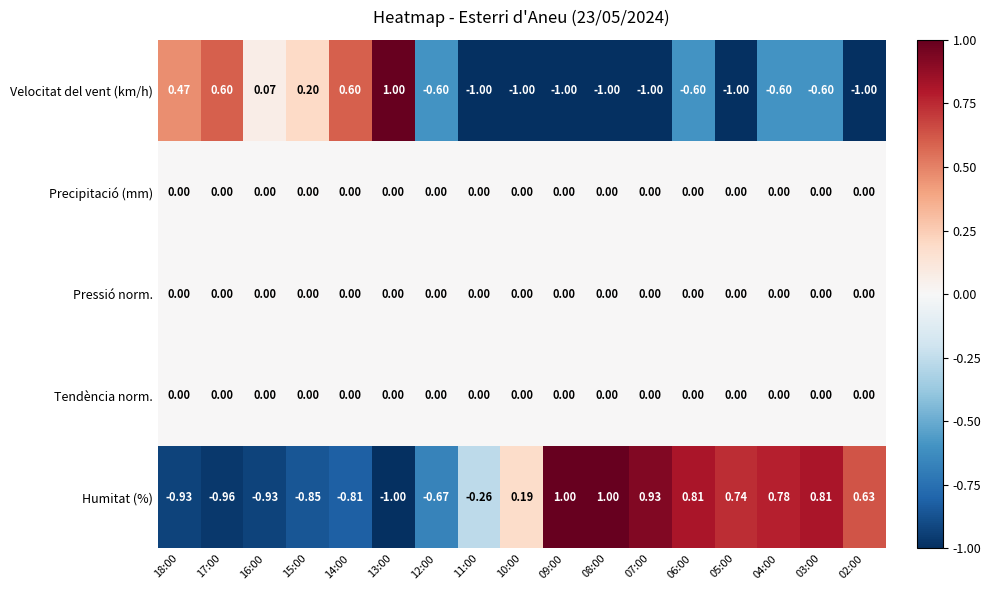

Which series has the largest total across all categories?

Humitat (%)